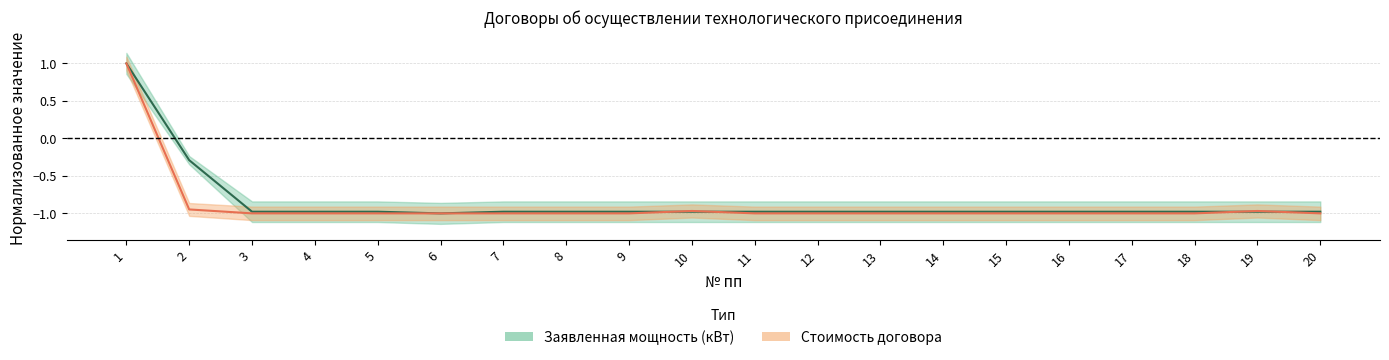

Reading right to left, extract all data points from this chart.

Заявленная мощность (кВт): -1.0	-1.0	-1.0	-1.0	-1.0	-1.0	-1.0	-1.0	-1.0	-1.0	-1.0	-1.0	-1.0	-1.0	-1.0	-1.0	-1.0	-1.0	-0.3	1.0
Стоимость договора: -1.0	-1.0	-1.0	-1.0	-1.0	-1.0	-1.0	-1.0	-1.0	-1.0	-1.0	-1.0	-1.0	-1.0	-1.0	-1.0	-1.0	-1.0	-0.9	1.0